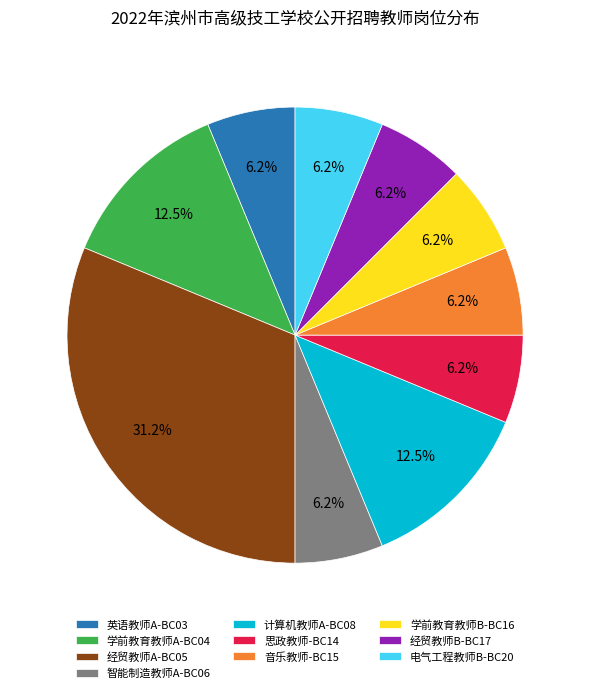

Is it true that 智能制造教师A-BC06 is 6% of the pie?

True